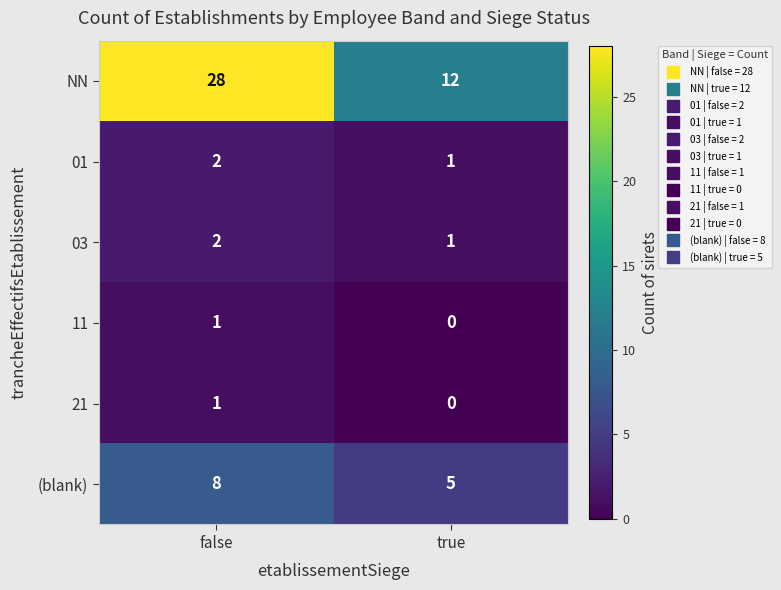

Reading right to left, what are all the values shown in this chart?

NN: 12	28
01: 1	2
03: 1	2
11: 0	1
21: 0	1
(blank): 5	8